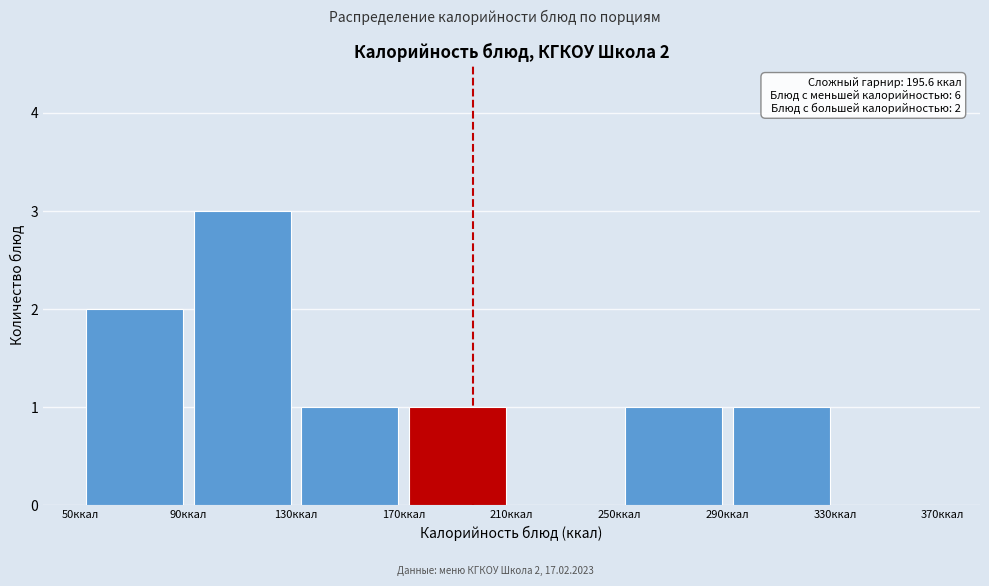

Which range on the x-axis has the tallest bar?

90 to 130